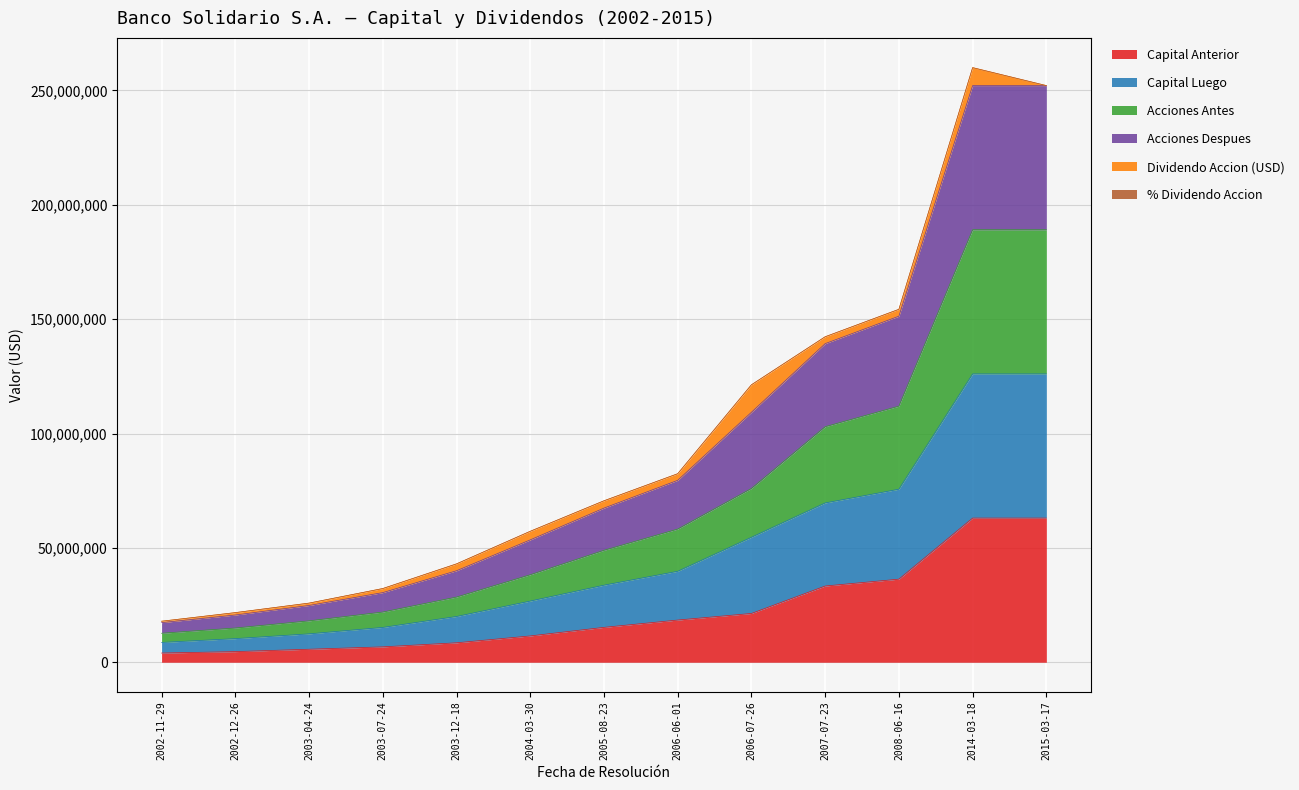

Which has a higher value, 2014-03-18 or 2006-07-26?

2014-03-18